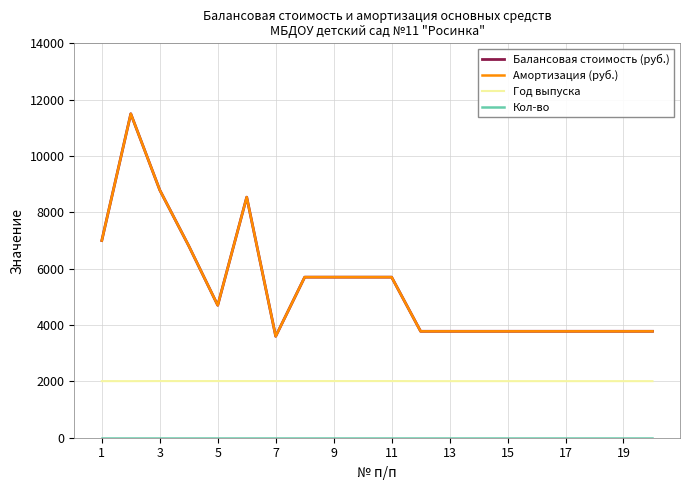

How many lines are shown in the chart?

4